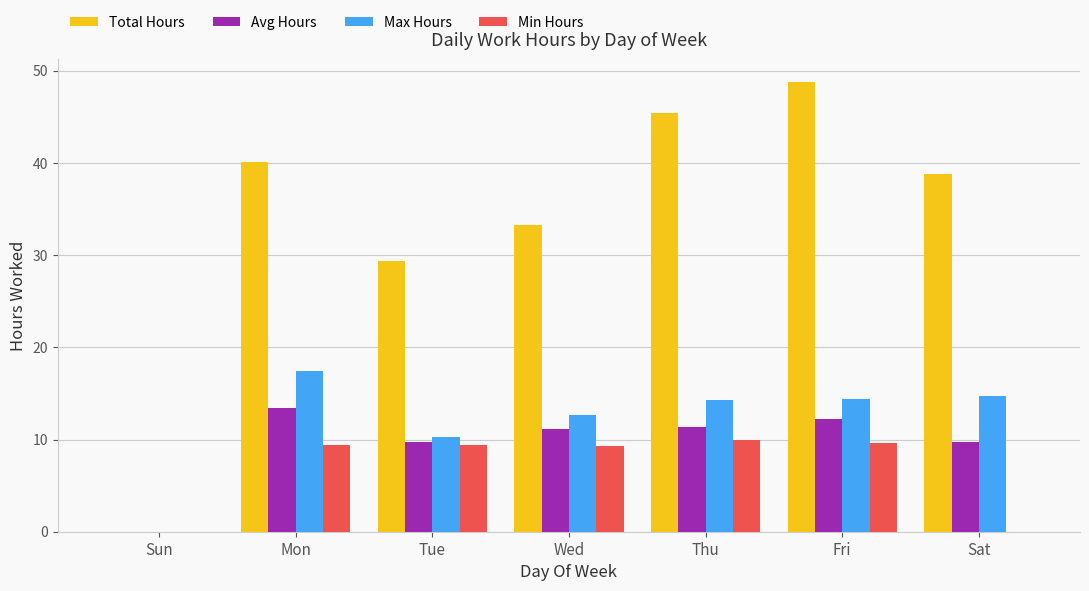

The value of Min Hours at Mon is 9.4. True or false?

True